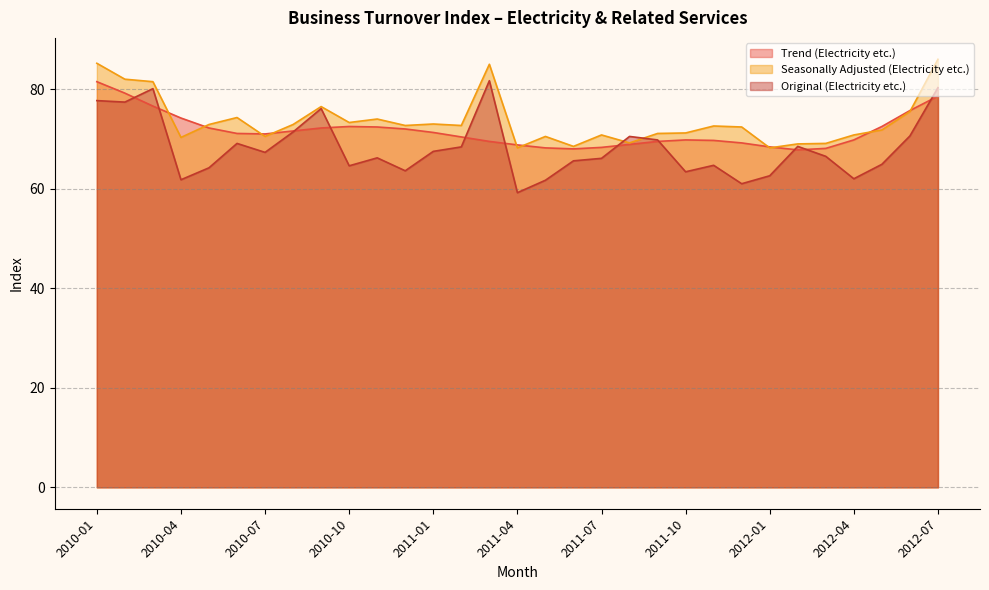

The Original (Electricity etc.) series shows 77.7 at 2010-01. True or false?

True